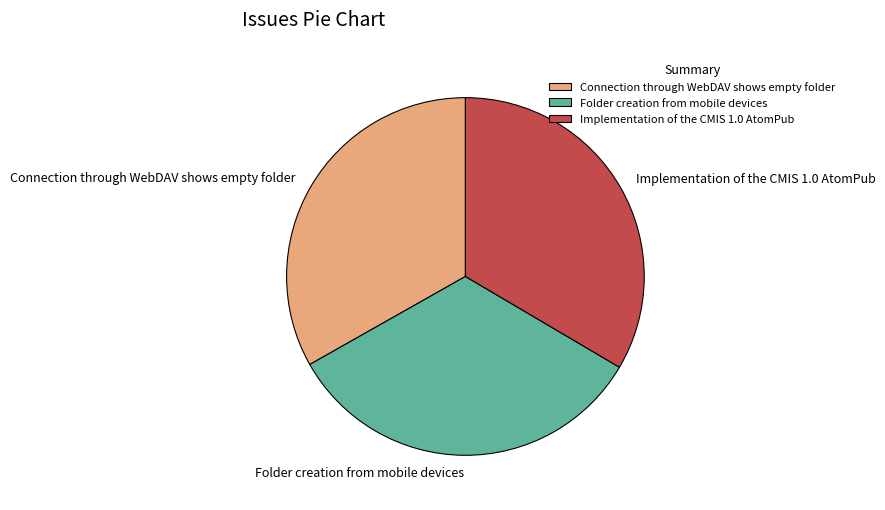

True or false: Connection through WebDAV shows empty folder accounts for 33% of the total.

True